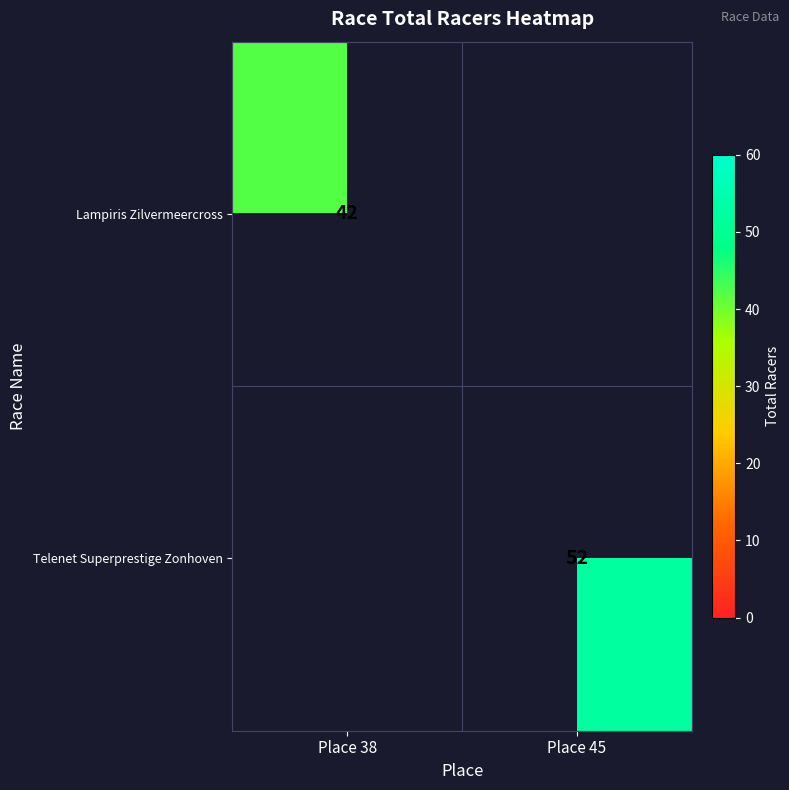

Is the value of Lampiris Zilvermeercross at Place 38 greater than the value of Telenet Superprestige Zonhoven at Place 45?

No